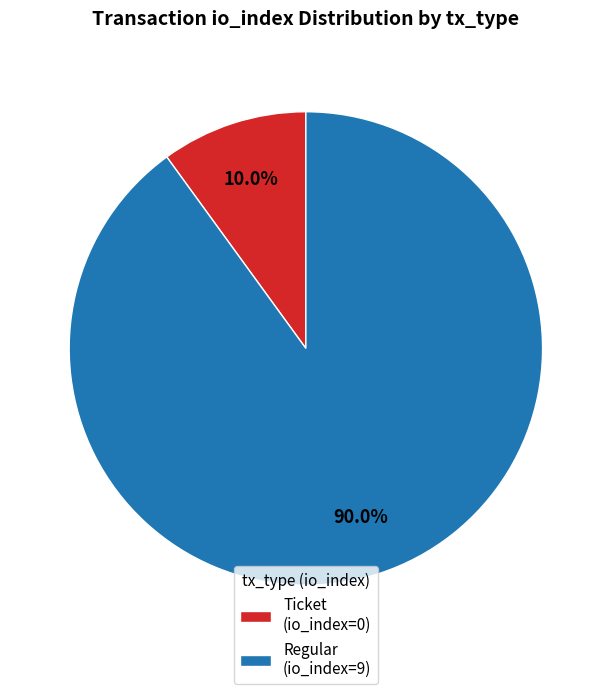

Count the number of slices in the pie.

2